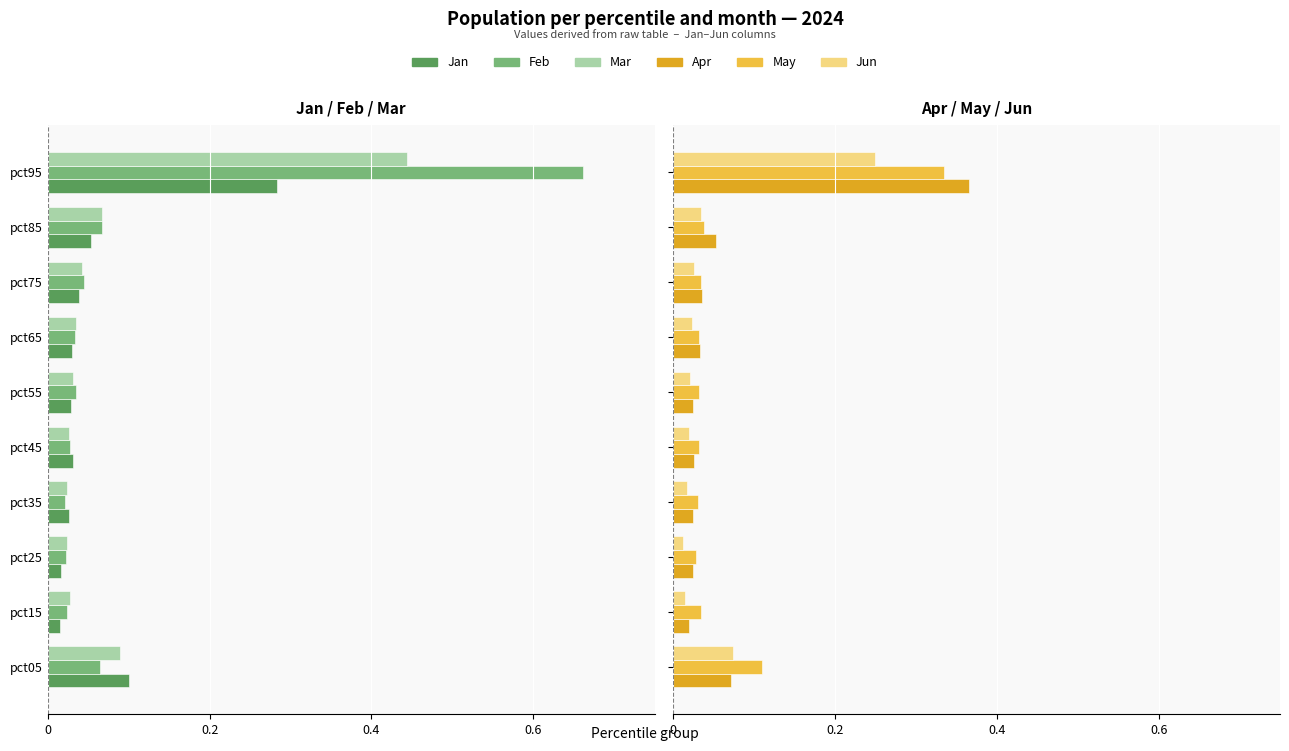

Is the value of Jan at pct95 greater than the value of Jun at pct05?

No